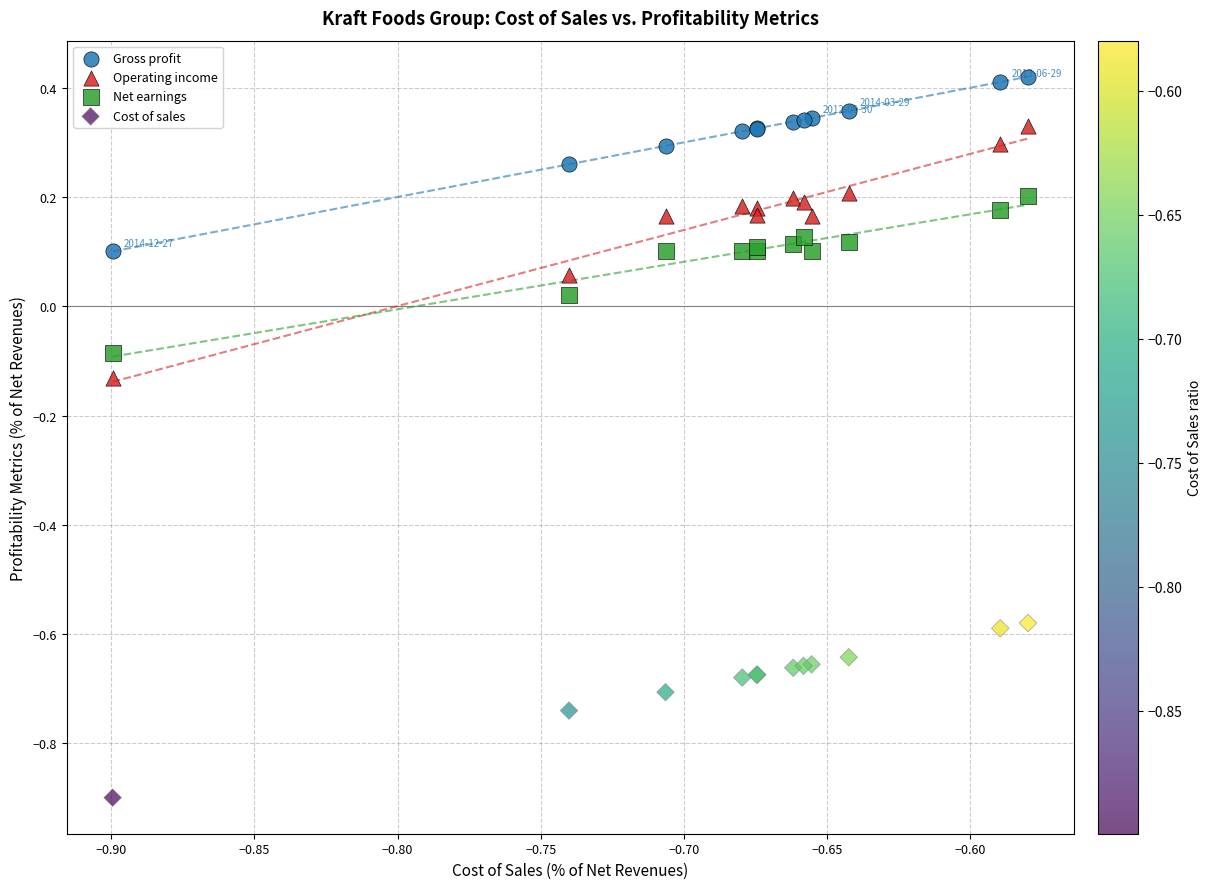

What are all the series names shown in the legend?

Gross profit, Operating income, Net earnings, Cost of sales